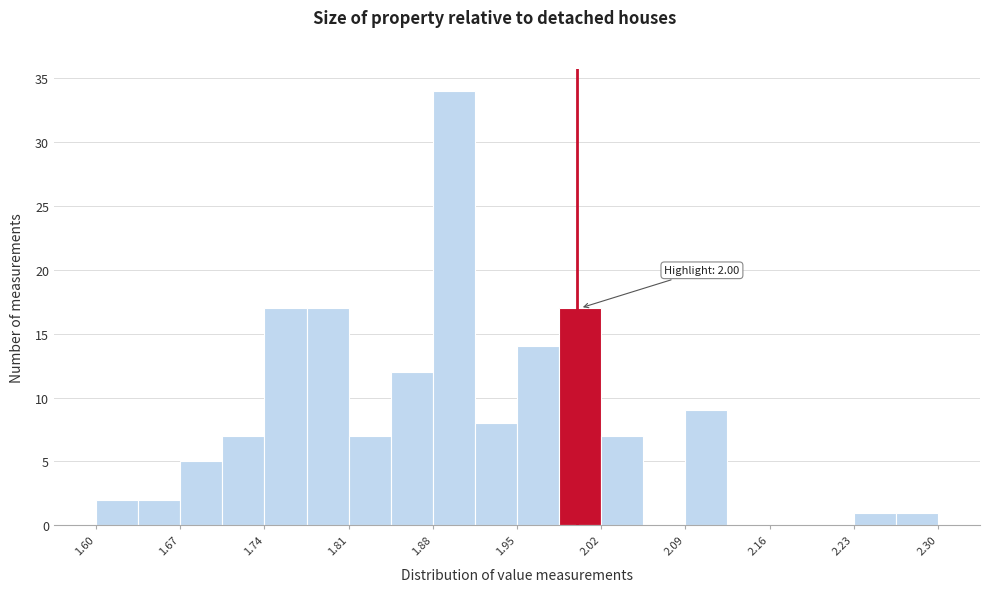

Read against the x-axis, roughly where is the centre of the tallest bar?

1.90